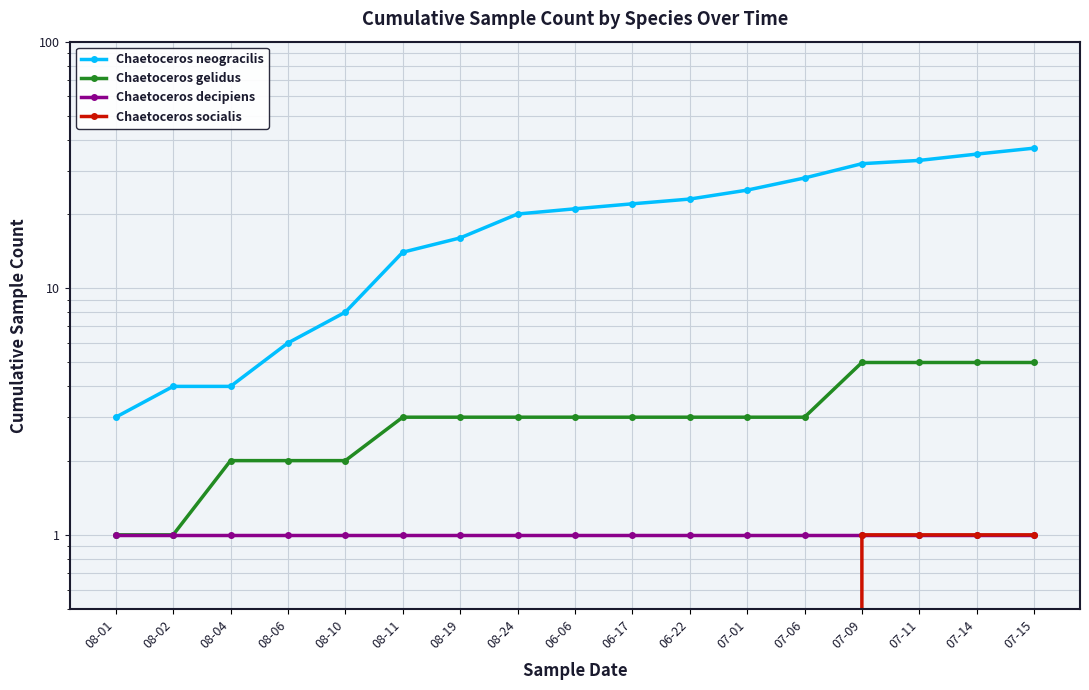

How many lines are shown in the chart?

4